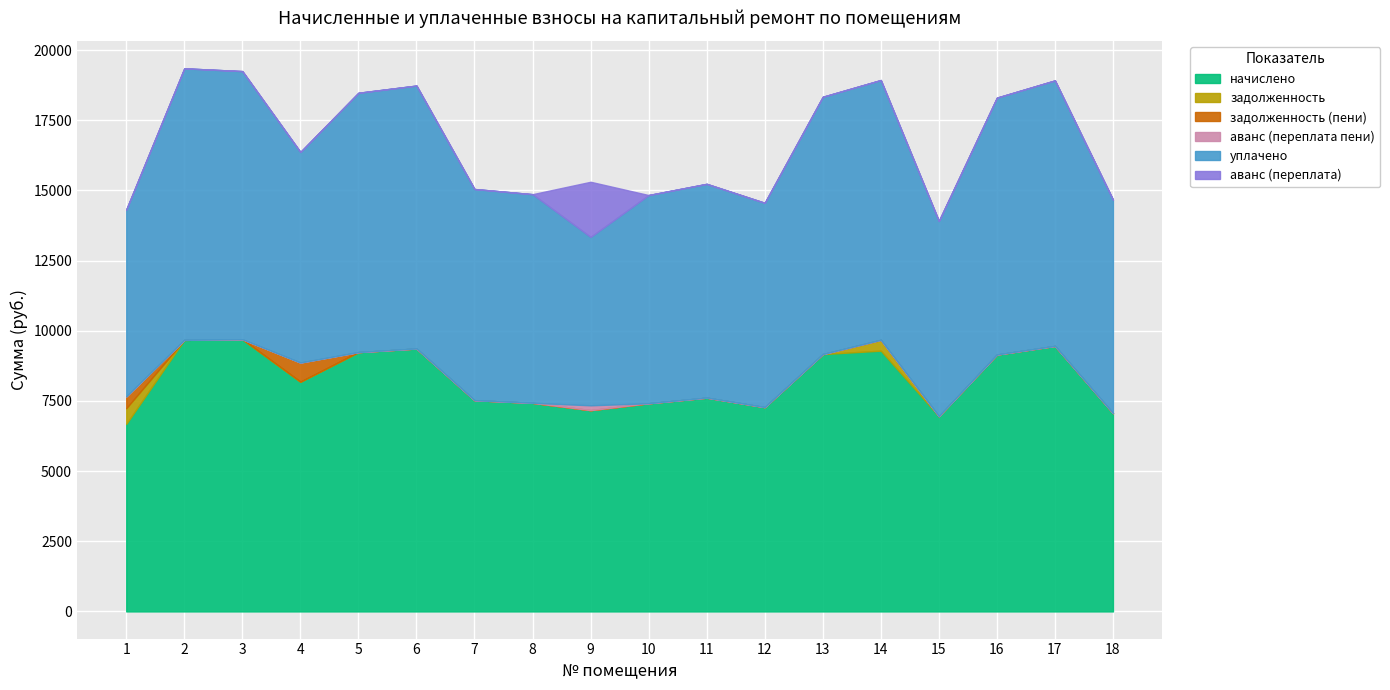

Reading left to right, extract all data points from this chart.

начислено: 1=6681.6	2=9676.8	3=9699.2	4=8186.9	5=9241.2	6=9369.6	7=7526.5	8=7434.2	9=7173.1	10=7418.9	11=7618.6	12=7280.6	13=9169.9	14=9292.8	15=6958.1	16=9154.6	17=9461.8	18=7065.6
задолженность: 1=559.3	2=0.0	3=0.0	4=0.0	5=0.0	6=0.0	7=0.0	8=0.0	9=0.0	10=0.0	11=0.0	12=0.0	13=0.0	14=387.2	15=0.0	16=0.0	17=0.0	18=0.0
задолженность (пени): 1=419.7	2=0.0	3=0.0	4=682.2	5=0.0	6=0.0	7=0.0	8=0.0	9=0.0	10=0.0	11=0.0	12=0.0	13=0.0	14=0.0	15=0.0	16=0.0	17=0.0	18=0.0
аванс (переплата пени): 1=0.0	2=0.0	3=0.0	4=0.0	5=0.0	6=0.0	7=0.0	8=0.0	9=172.3	10=0.0	11=0.0	12=0.0	13=0.0	14=0.0	15=0.0	16=0.0	17=0.0	18=0.0
уплачено: 1=6660.0	2=9676.8	3=9555.3	4=7504.6	5=9241.2	6=9369.6	7=7526.5	8=7434.2	9=5999.7	10=7418.9	11=7618.6	12=7280.6	13=9169.9	14=9256.8	15=6958.1	16=9154.6	17=9461.8	18=7608.4
аванс (переплата): 1=0.0	2=0.0	3=0.0	4=0.0	5=0.0	6=0.0	7=0.0	8=0.0	9=1965.6	10=0.0	11=0.0	12=0.0	13=0.0	14=0.0	15=0.0	16=0.0	17=0.0	18=0.0